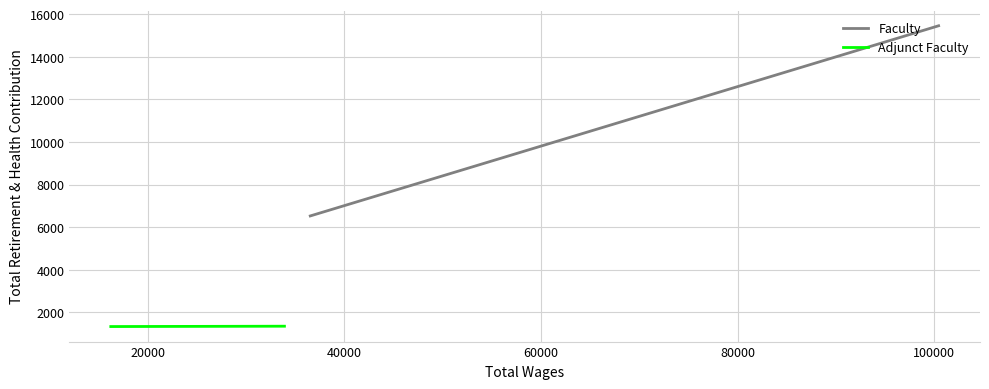

What is the sum of all Faculty values?

21991